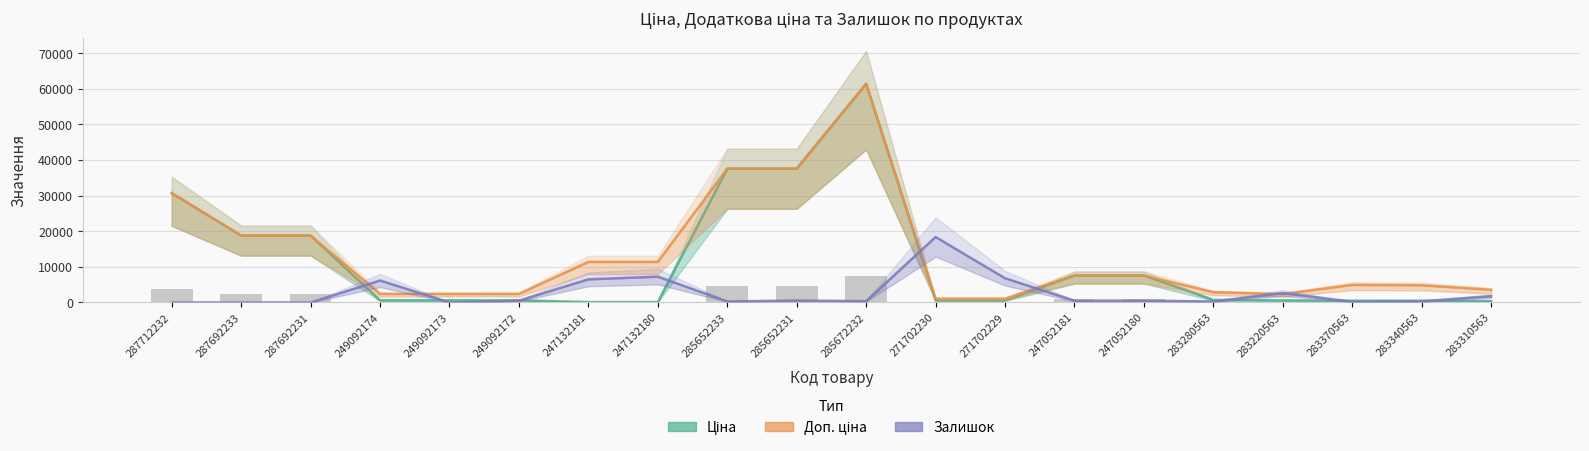

How many categories are shown in the chart?

20